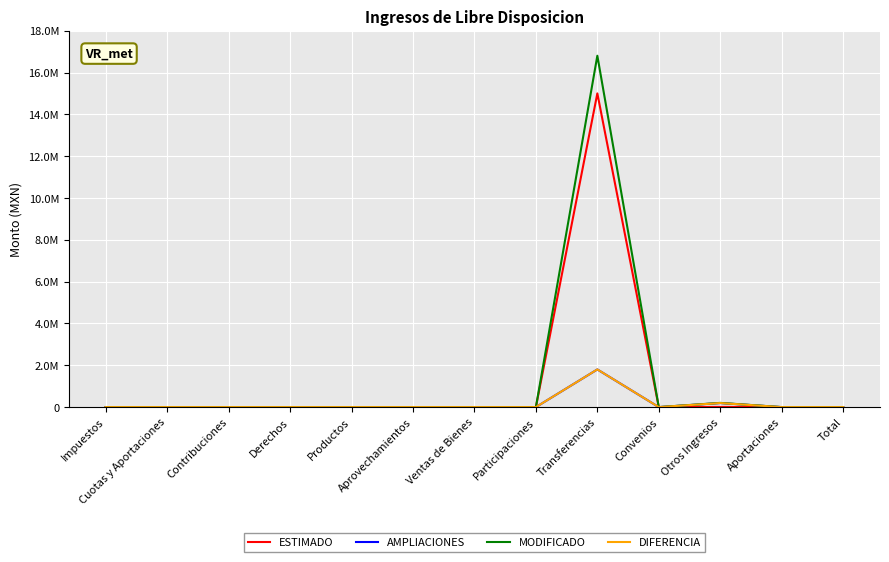

What is the average value of the AMPLIACIONES series?

153453.7